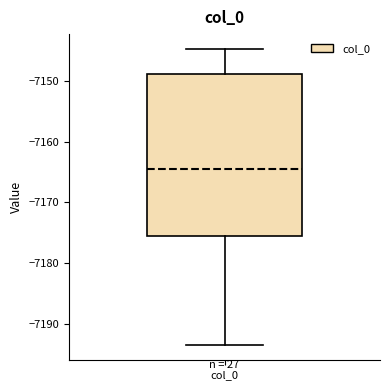

Read this box plot against the y-axis: the position of the median line, the range covered by the box, and the ends of both whiskers. The values are not printed on the chart, so give them approximately, as read against the axis.

median -7165, box -7175 to -7149, whiskers -7194 to -7145